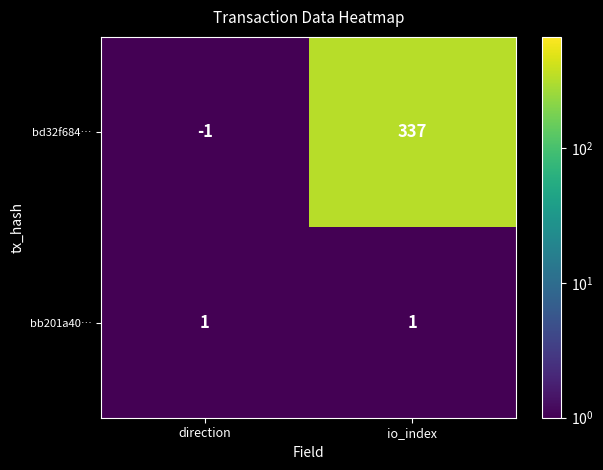

Is it true that bd32f684… equals 337 at io_index?

True